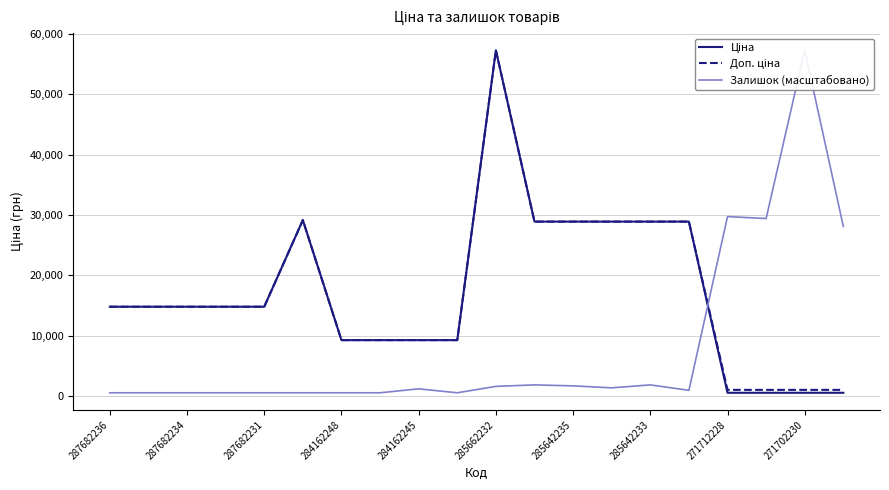

What is the spread (max minus min) of values at 19?

27523.2